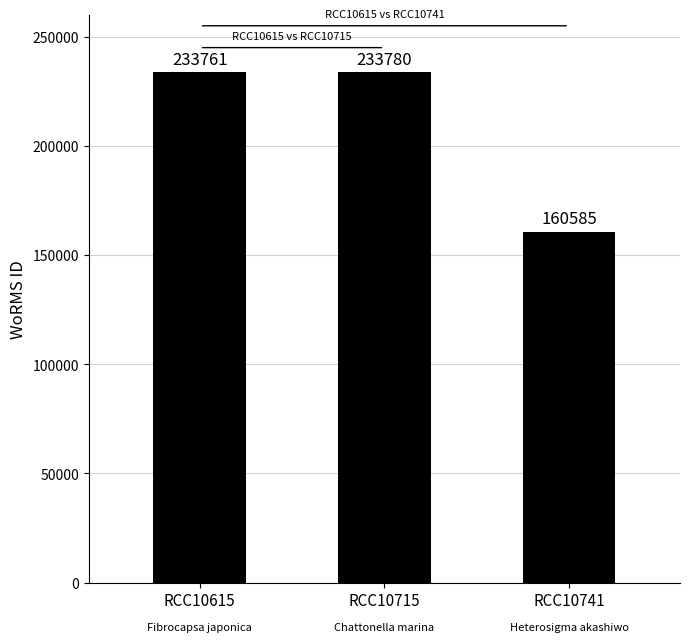

Read the value at RCC10615, to the nearest 100.

233800